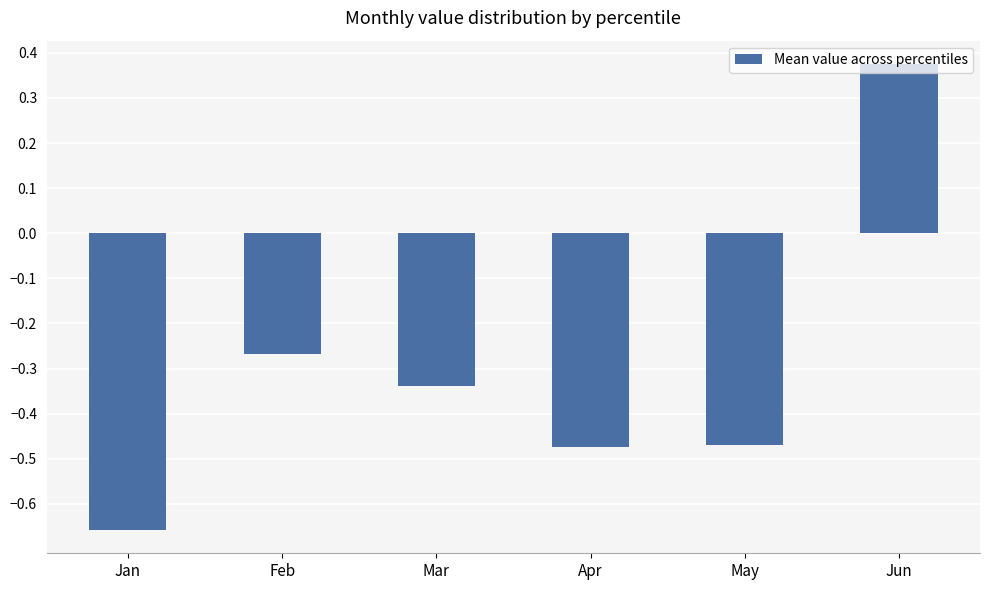

What is the sum of all values?

-1.8